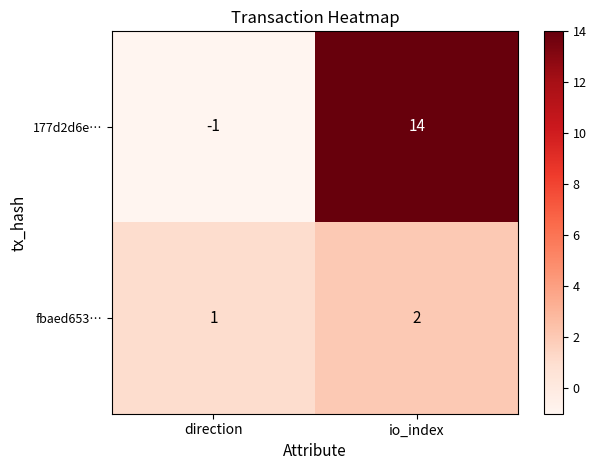

Reading right to left, list all the values displayed in this chart.

177d2d6e…: 14	-1
fbaed653…: 2	1